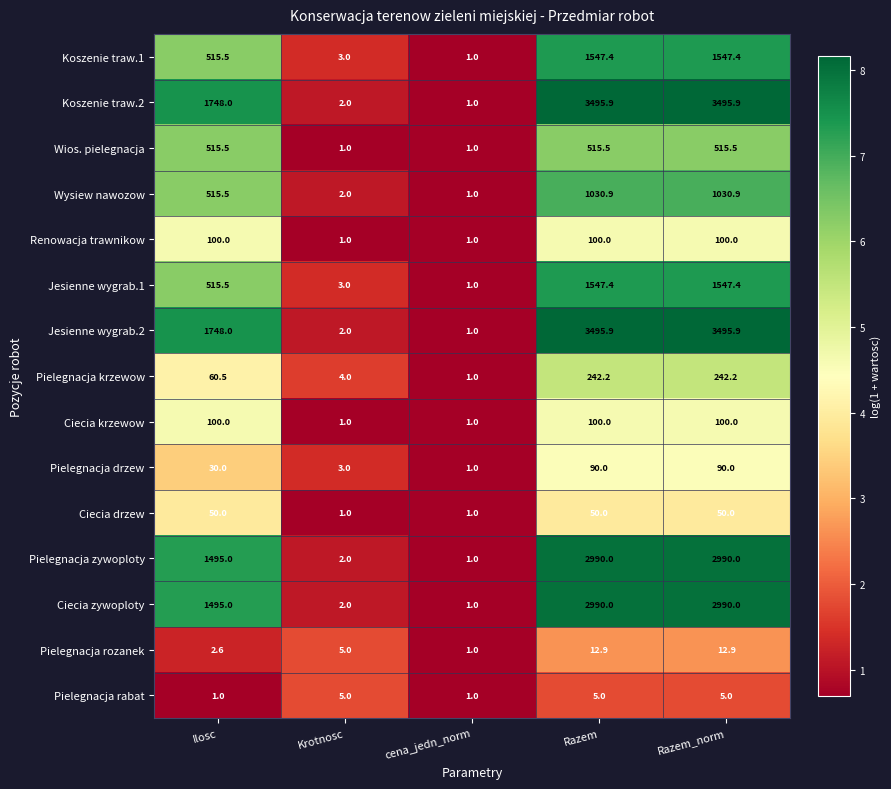

What is the difference between the Koszenie traw.2 values at cena_jedn_norm and Krotnosc?

1.0